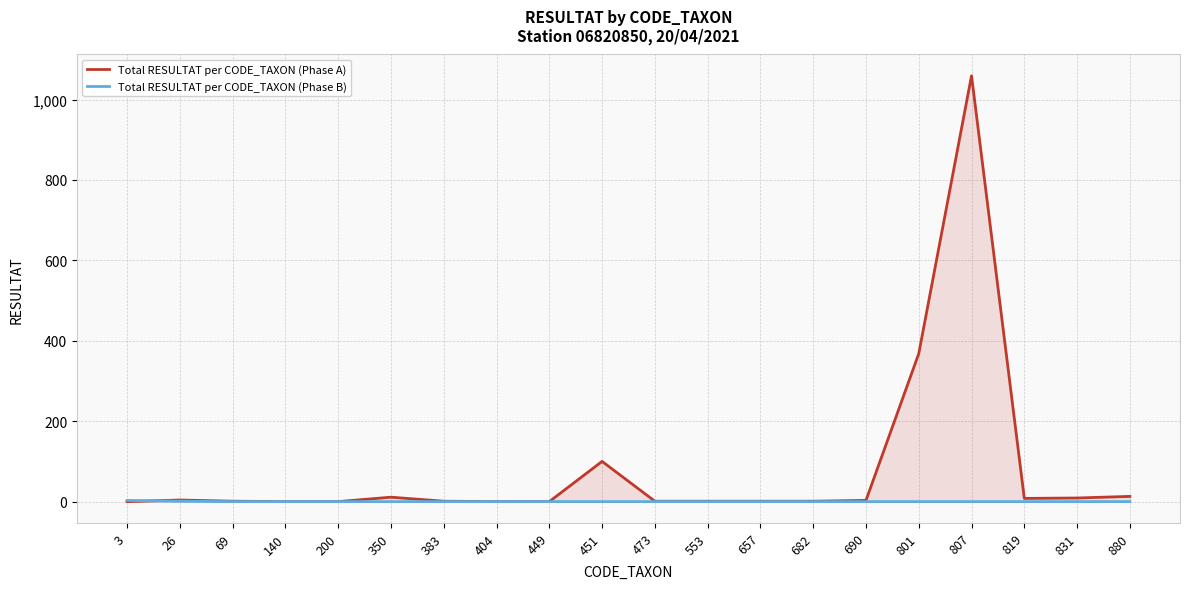

Where is Total RESULTAT per CODE_TAXON (Phase B) nearest to the value 1?

26